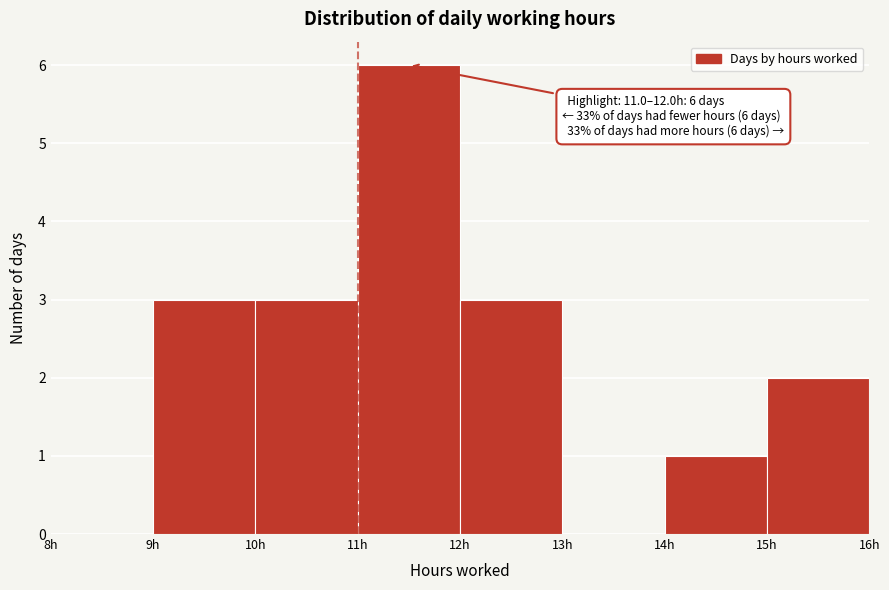

Over which range of the x-axis is the bar tallest?

11 to 12